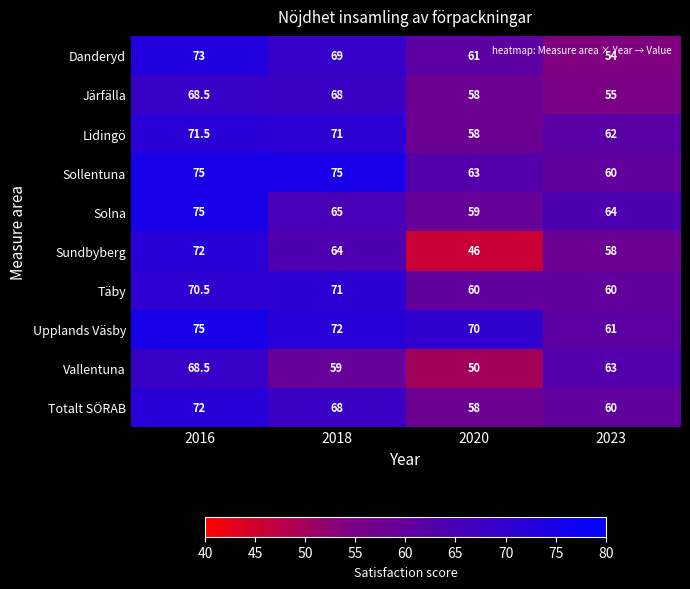

What is the average value of the Upplands Väsby series?

69.5